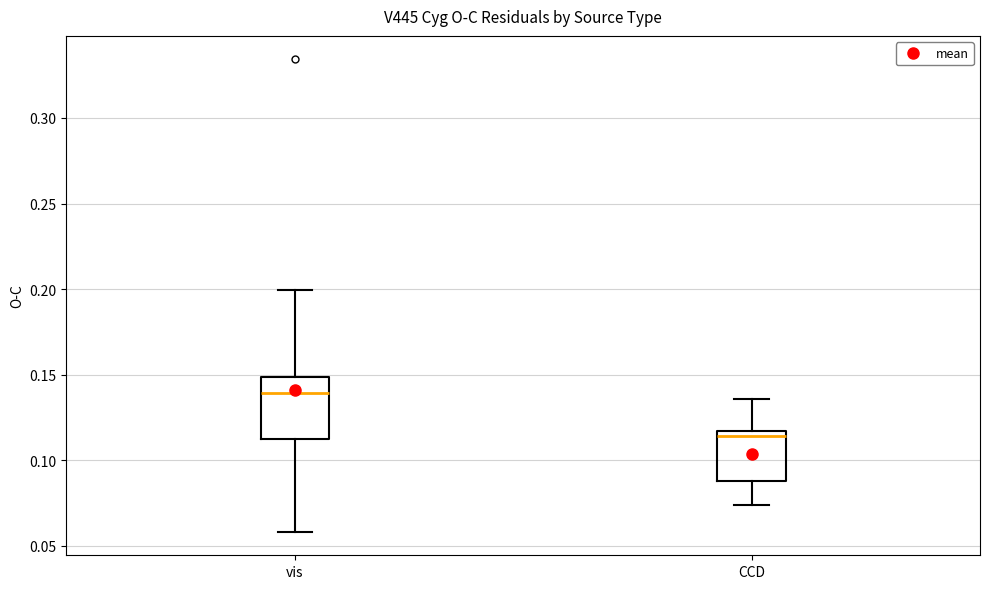

Which box is the tallest, from its lower edge to its upper edge?

vis